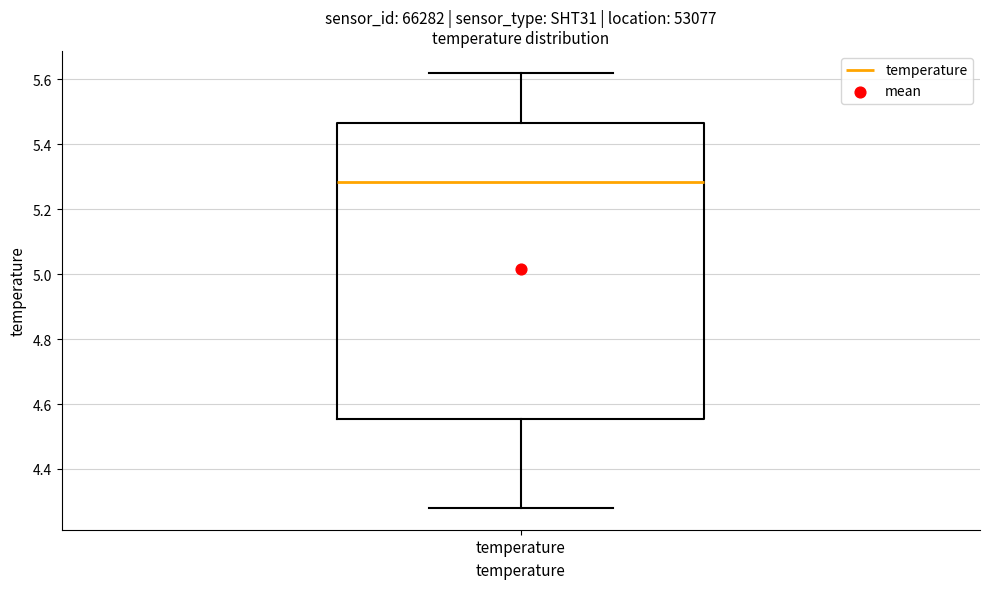

Read this box plot against the y-axis: the position of the median line, the range covered by the box, and the ends of both whiskers. The values are not printed on the chart, so give them approximately, as read against the axis.

median 5.28, box 4.56 to 5.46, whiskers 4.28 to 5.62